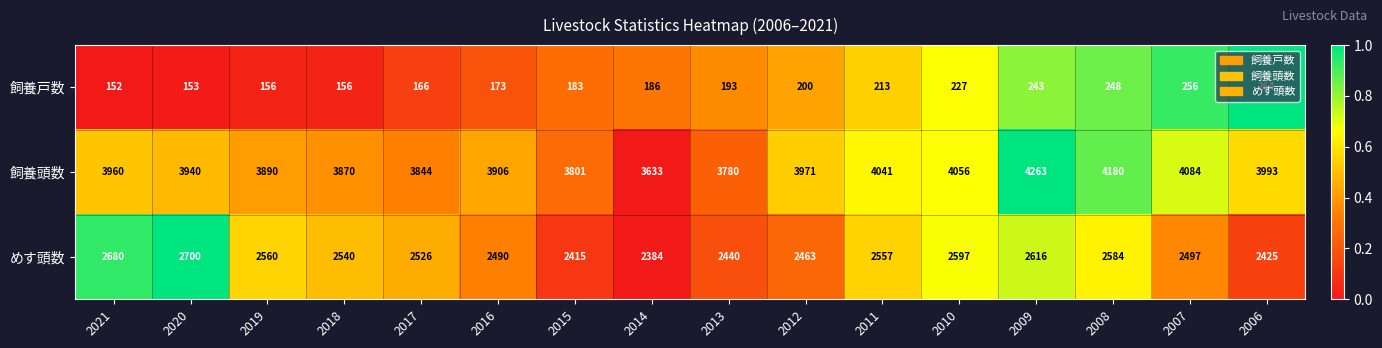

At which category does the chart reach its minimum across all series?

2021